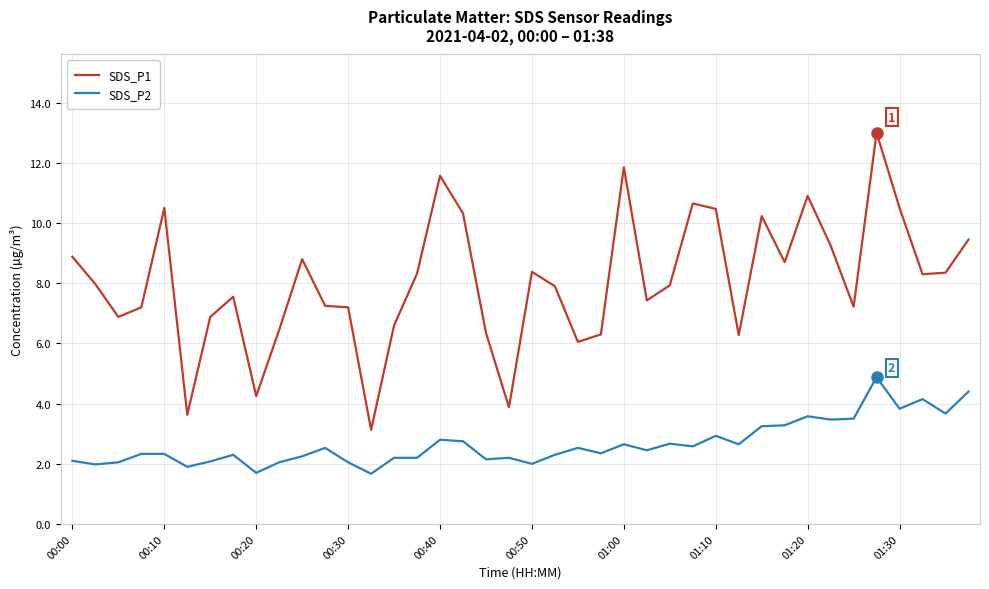

What is the lowest value of the SDS_P1 series?

3.1